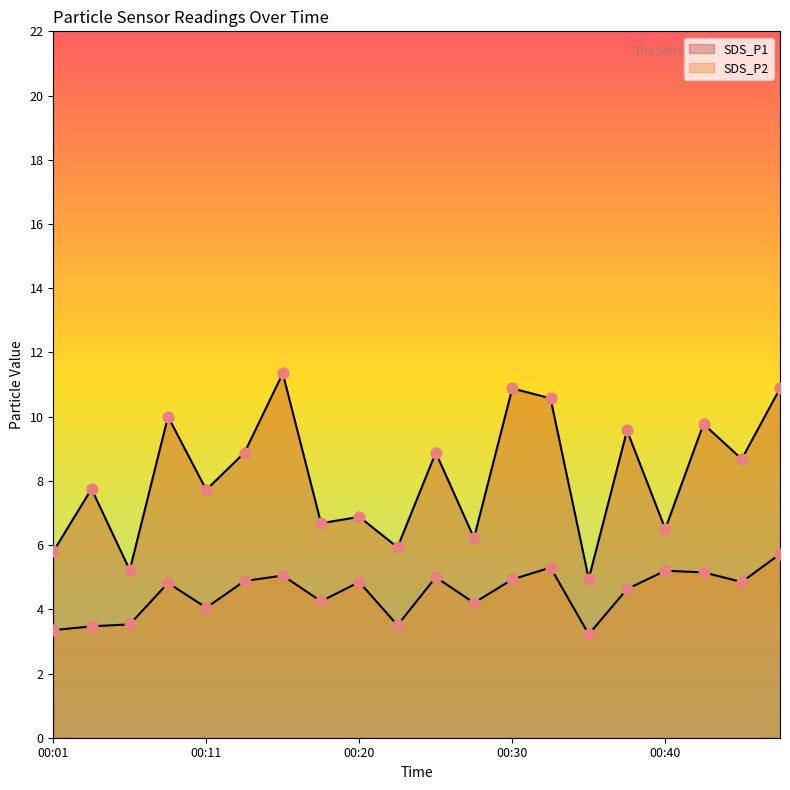

Which series reaches the minimum Y coordinate?

SDS_P2